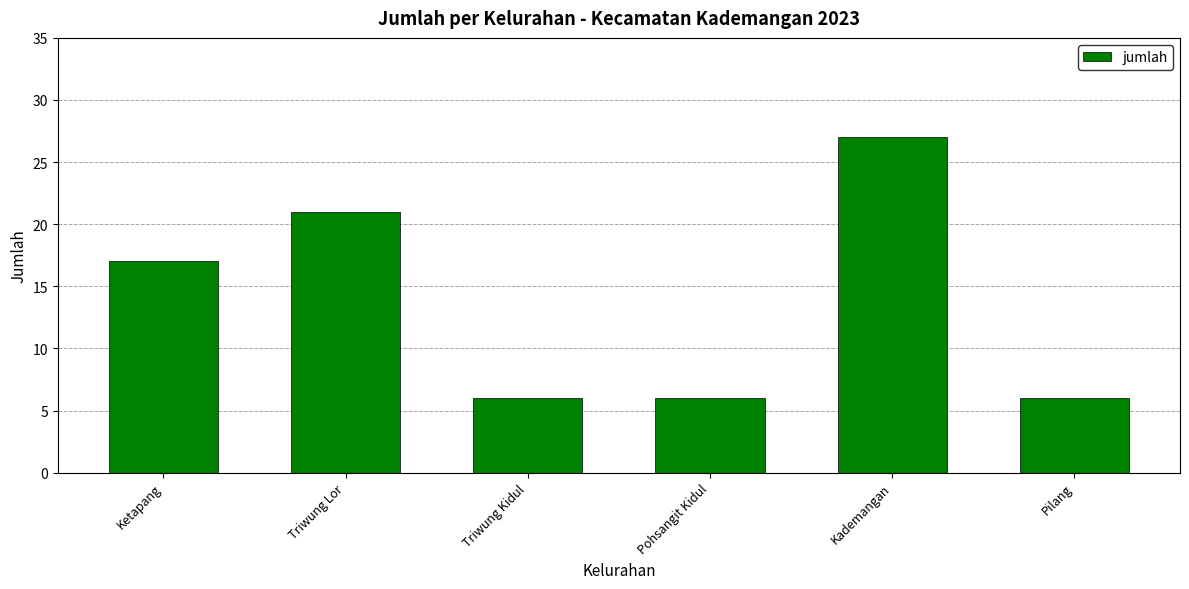

Where is the data nearest to the value 16?

Ketapang